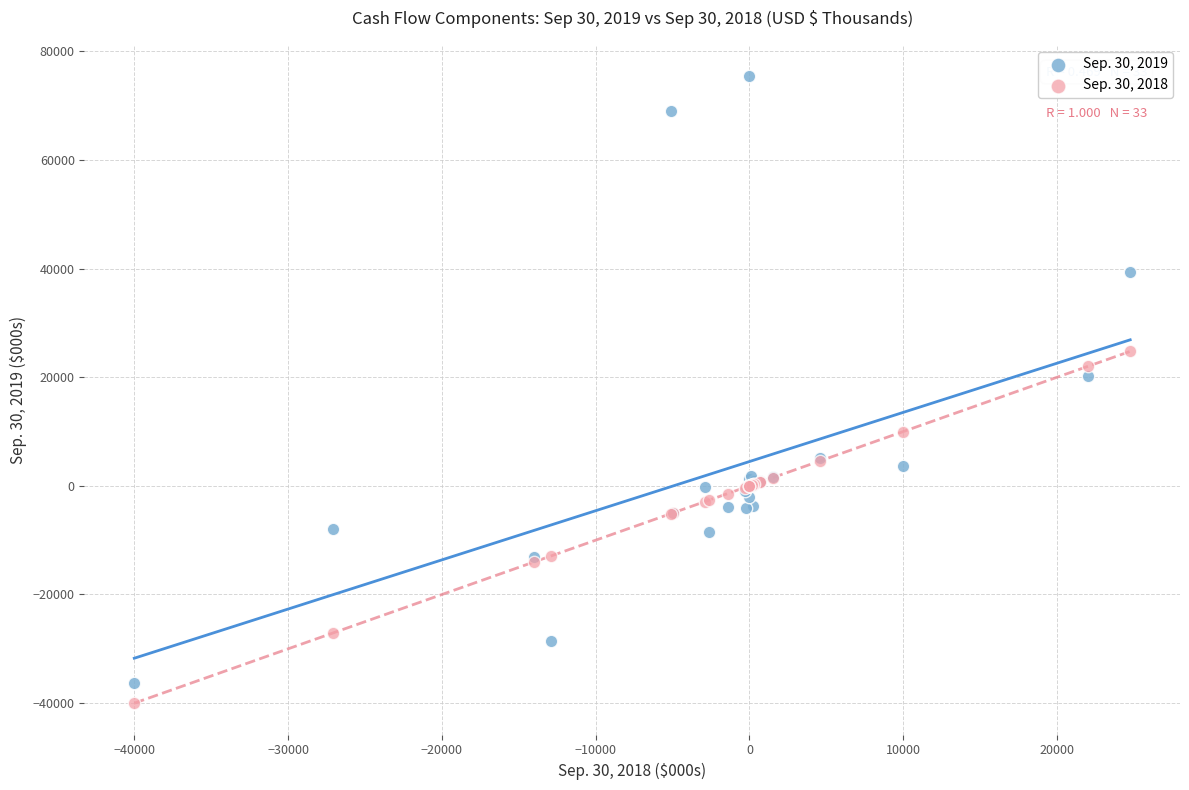

Which series reaches the minimum Y coordinate?

Sep. 30, 2018